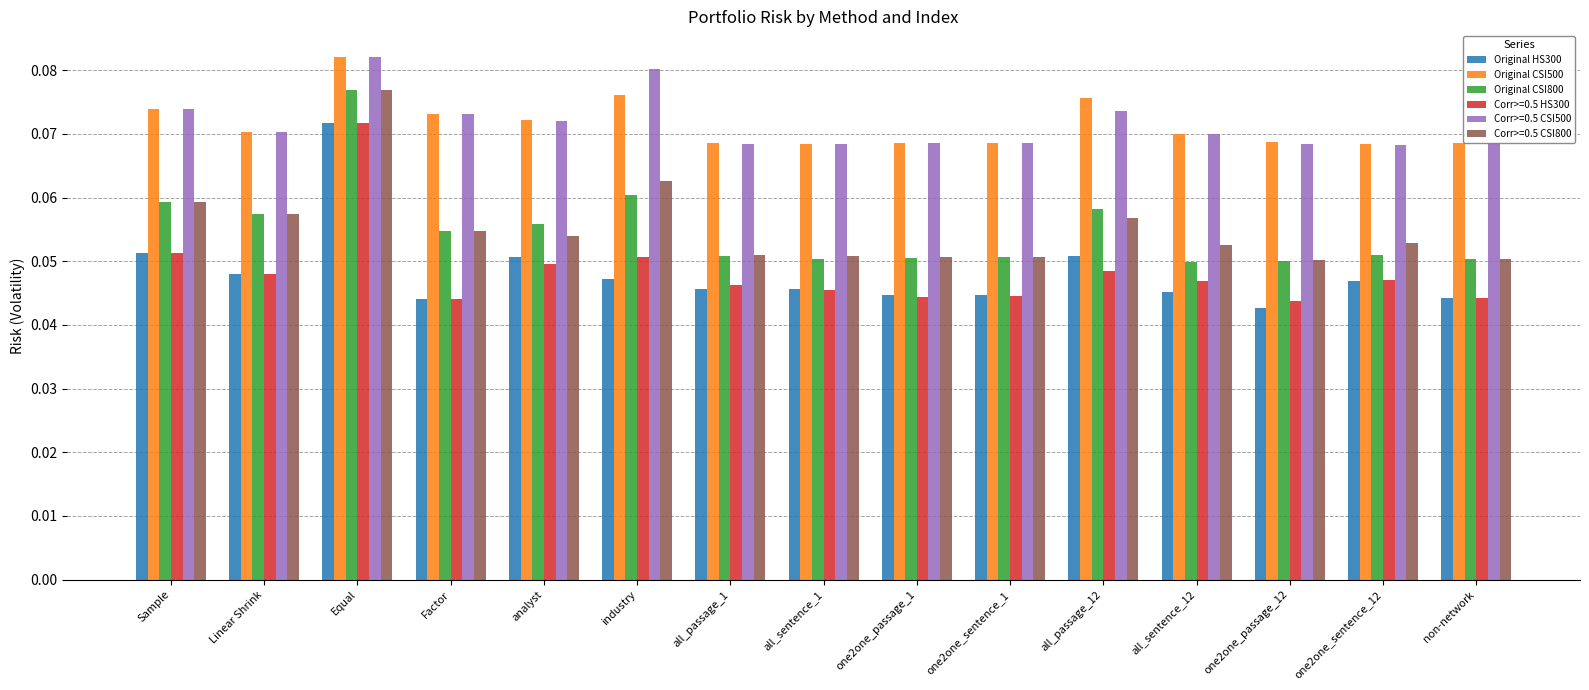

How many series are shown in this chart?

6